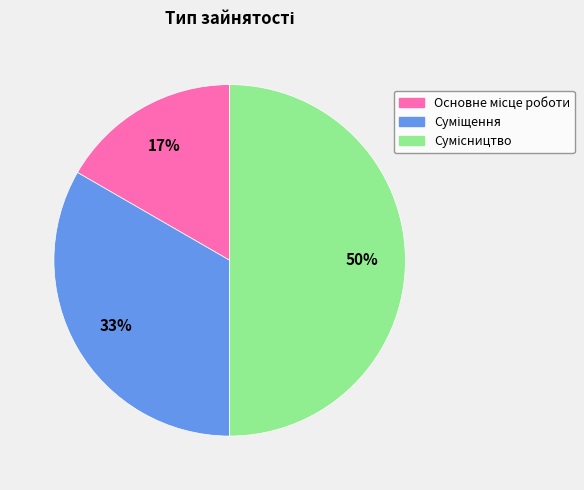

To the nearest percent, what is the difference between the largest and smallest slice percentages?

33%